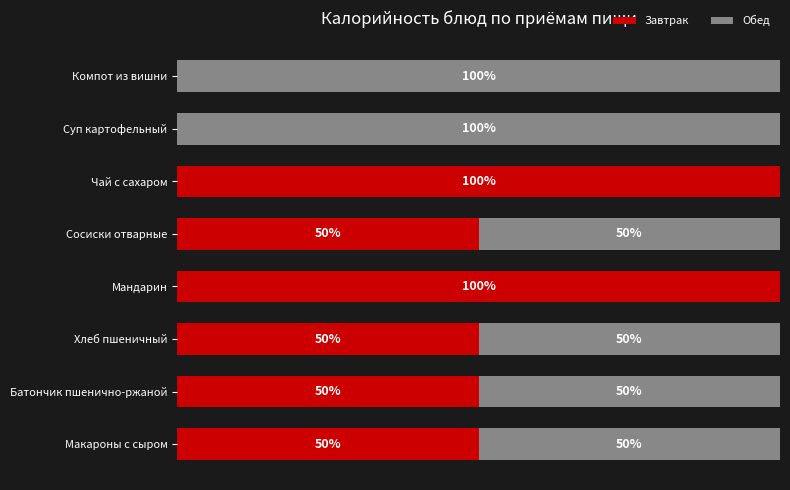

What are all the series names shown in the legend?

Завтрак, Обед